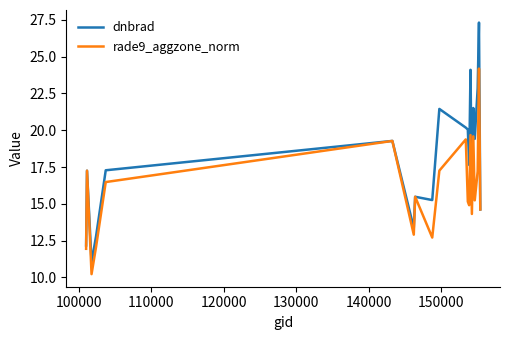

Count the number of data series in this chart.

2